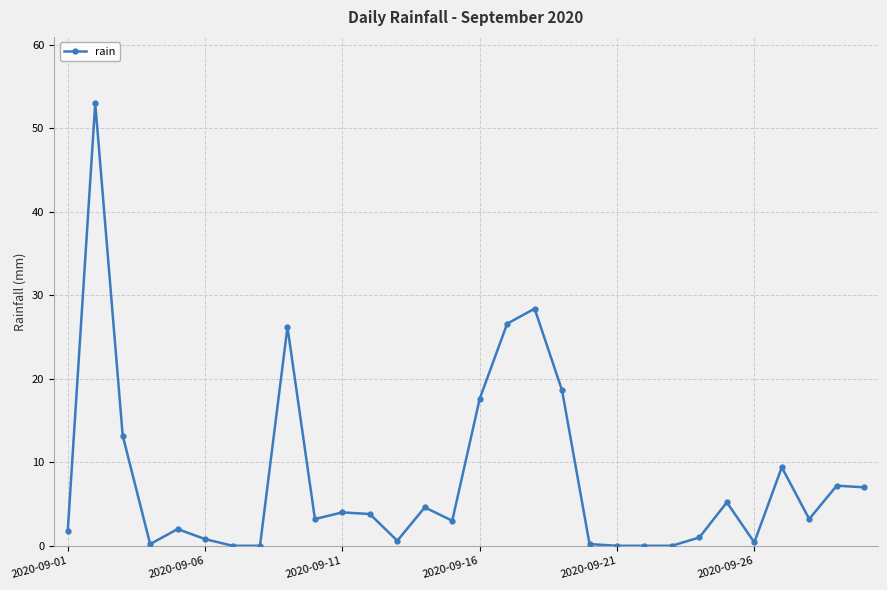

What is the value of the 1st point from the left?

1.8